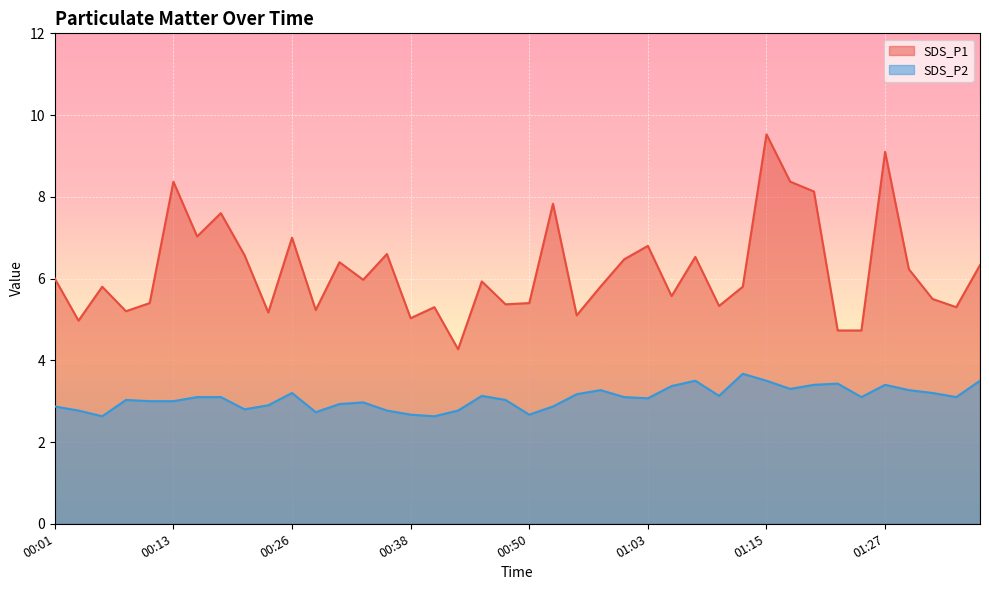

Between 00:06 and 00:55, which series saw the biggest shift?

SDS_P1